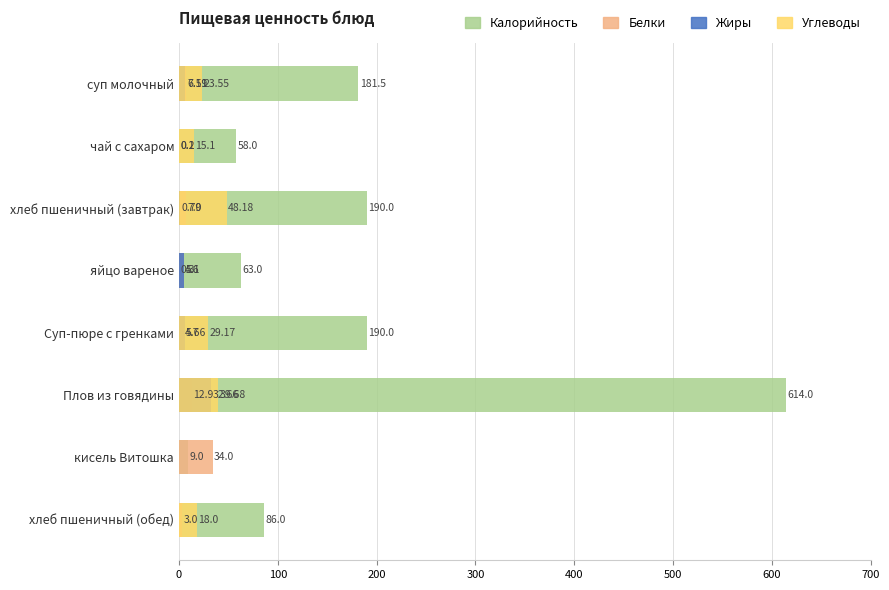

At хлеб пшеничный (завтрак), list the series in order from smallest to largest.

Жиры, Белки, Углеводы, Калорийность